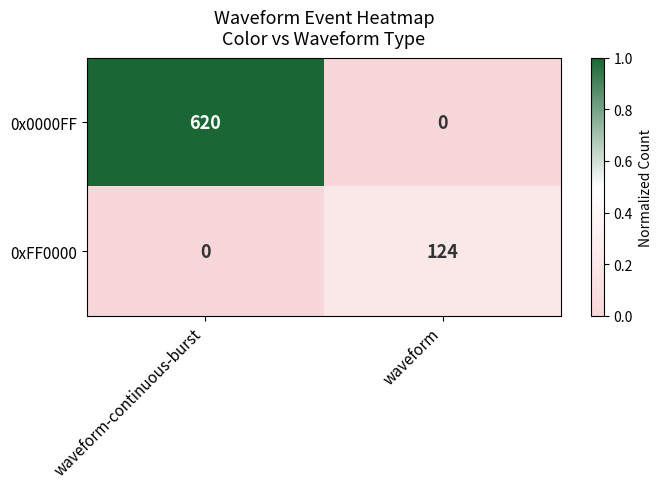

True or false: 0x0000FF has a value of 0 at waveform.

True